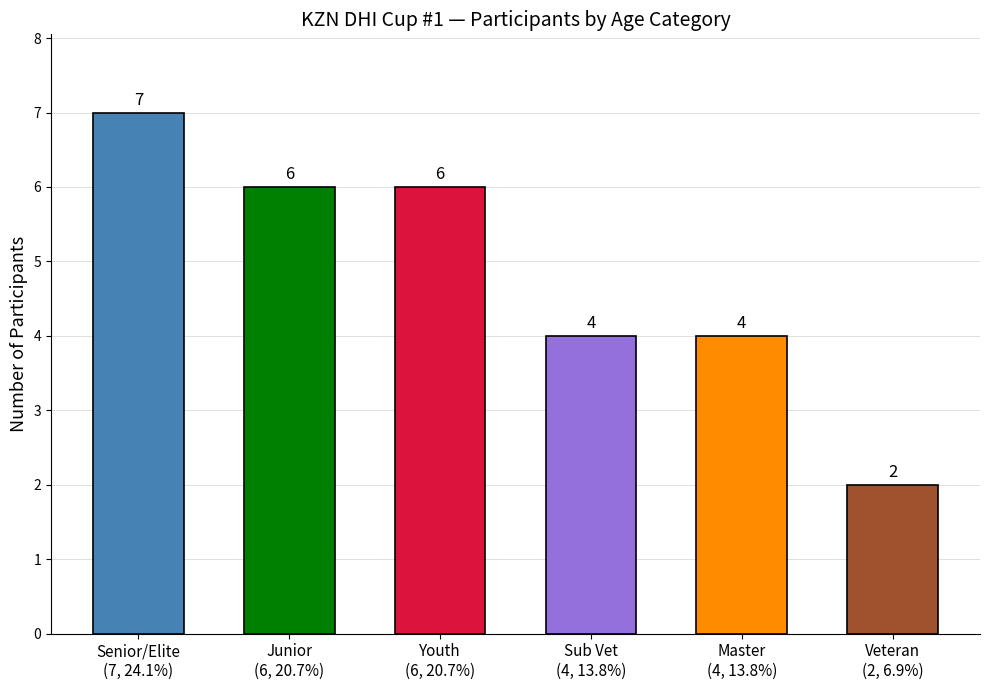

Which category has the highest value across all series?

Senior/Elite
(7, 24.1%)